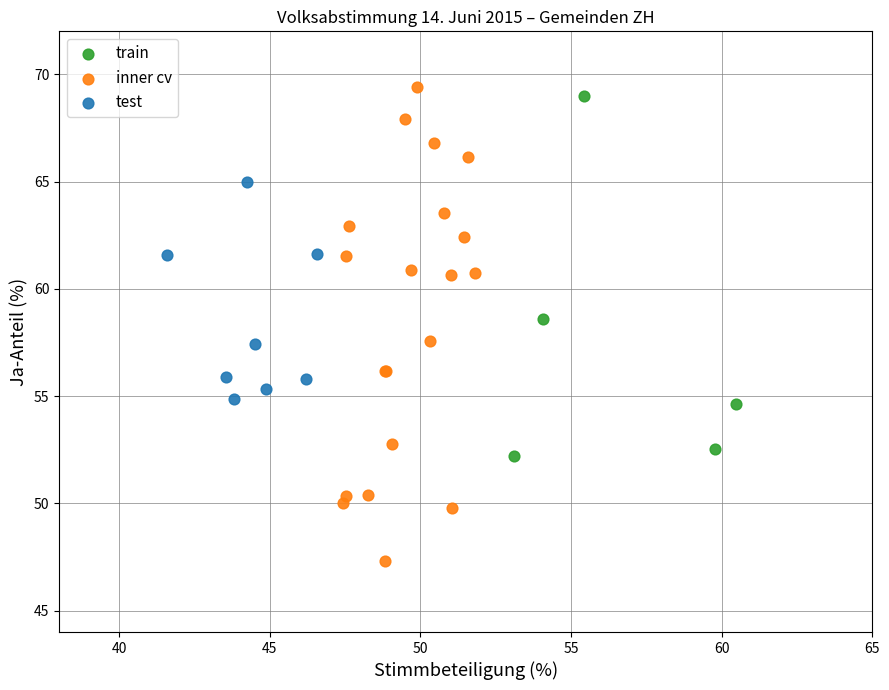

Which series contains the lowest Y value?

inner cv